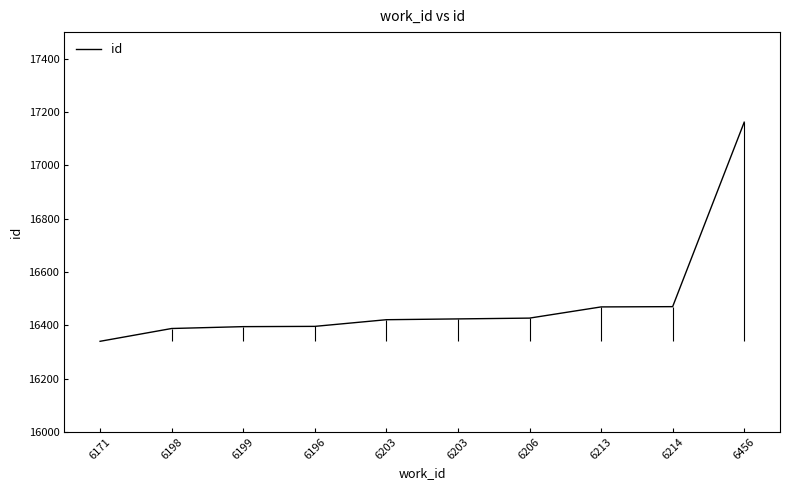

Which has a higher value, 6456 or 6198?

6456